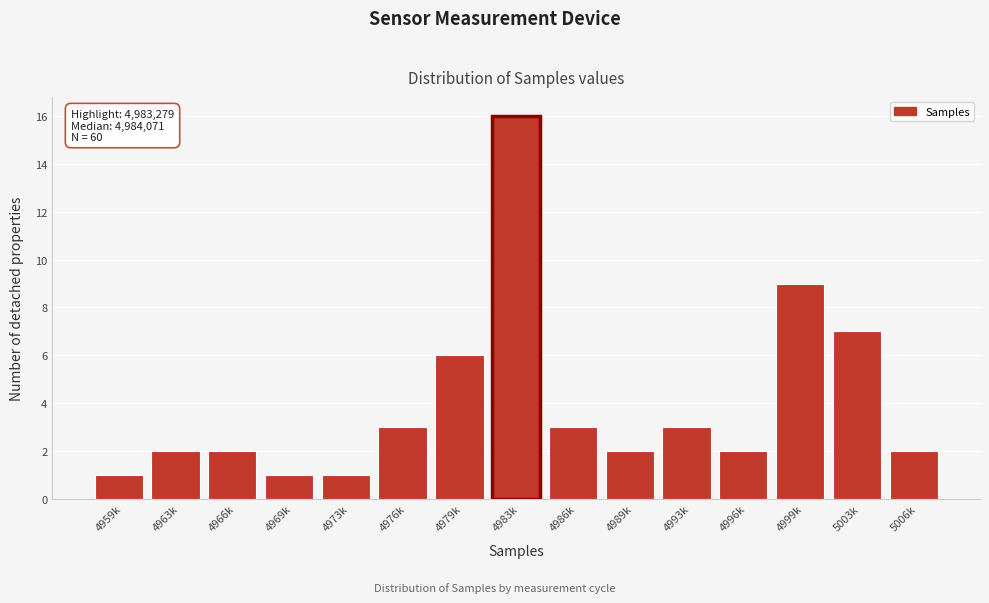

Reading right to left, transcribe all the data shown in this chart.

5006k=2	5003k=7	4999k=9	4996k=2	4993k=3	4989k=2	4986k=3	4983k=16	4979k=6	4976k=3	4973k=1	4969k=1	4966k=2	4963k=2	4959k=1